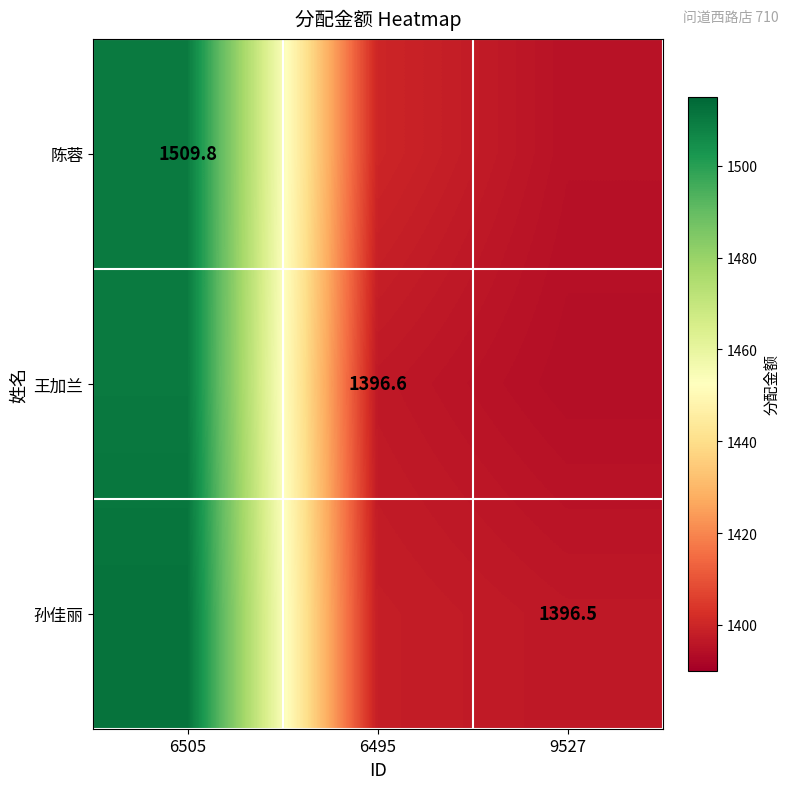

Is it true that 王加兰 equals 1396.6 at 6495?

True